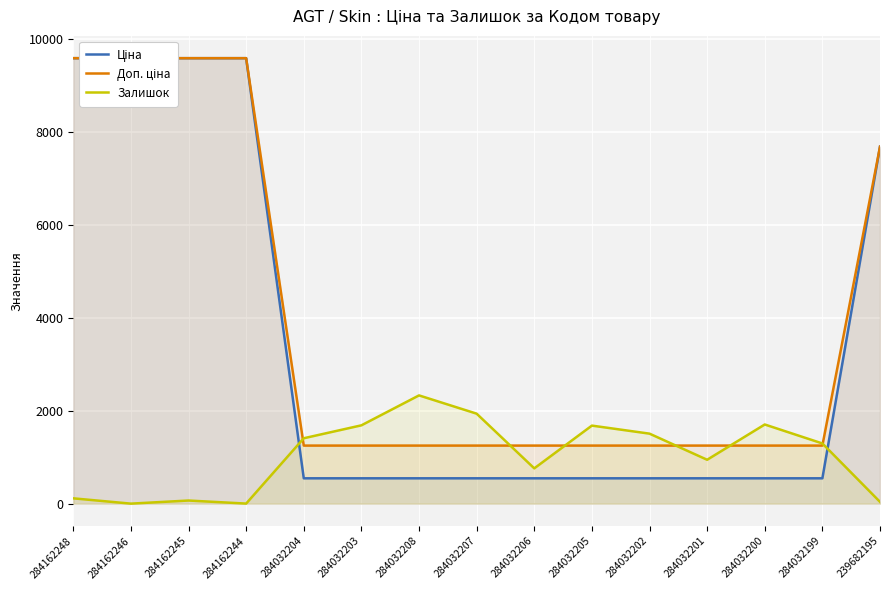

What is the value of the Залишок point at the 4th from the left?

1.0